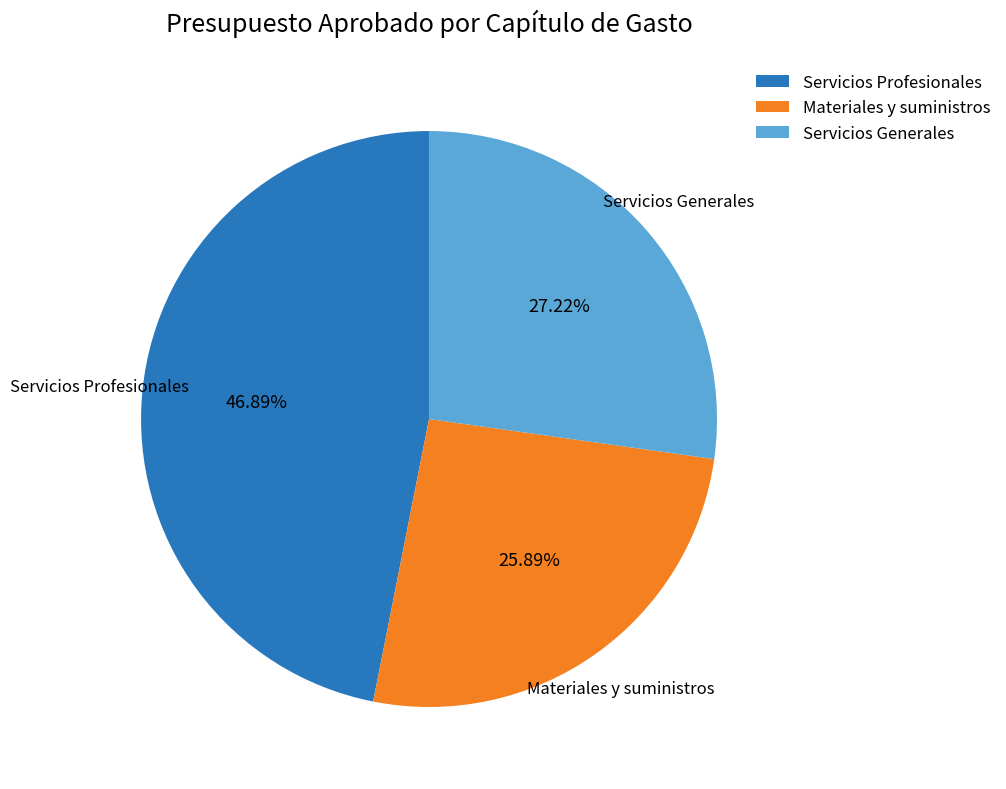

Rank the categories by value from lowest to highest.

Materiales y suministros, Servicios Generales, Servicios Profesionales